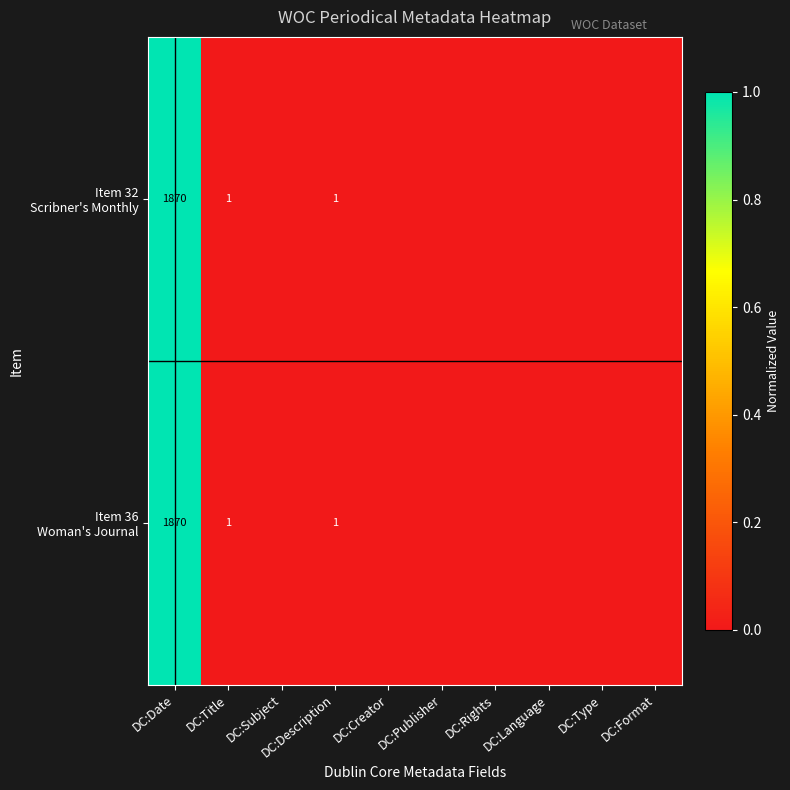

Which series has the widest spread of values?

Item 32 Scribner's Monthly